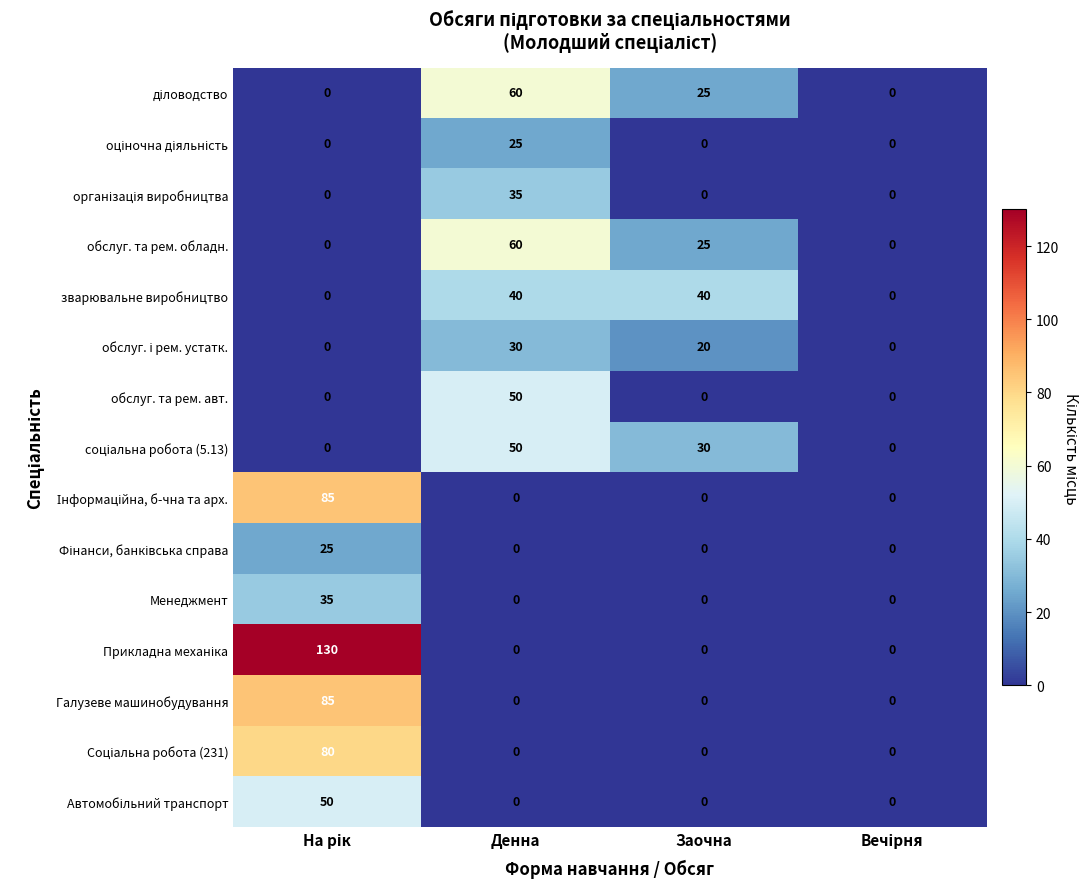

What is the difference between the maximum and minimum values in the зварювальне виробництво series?

40